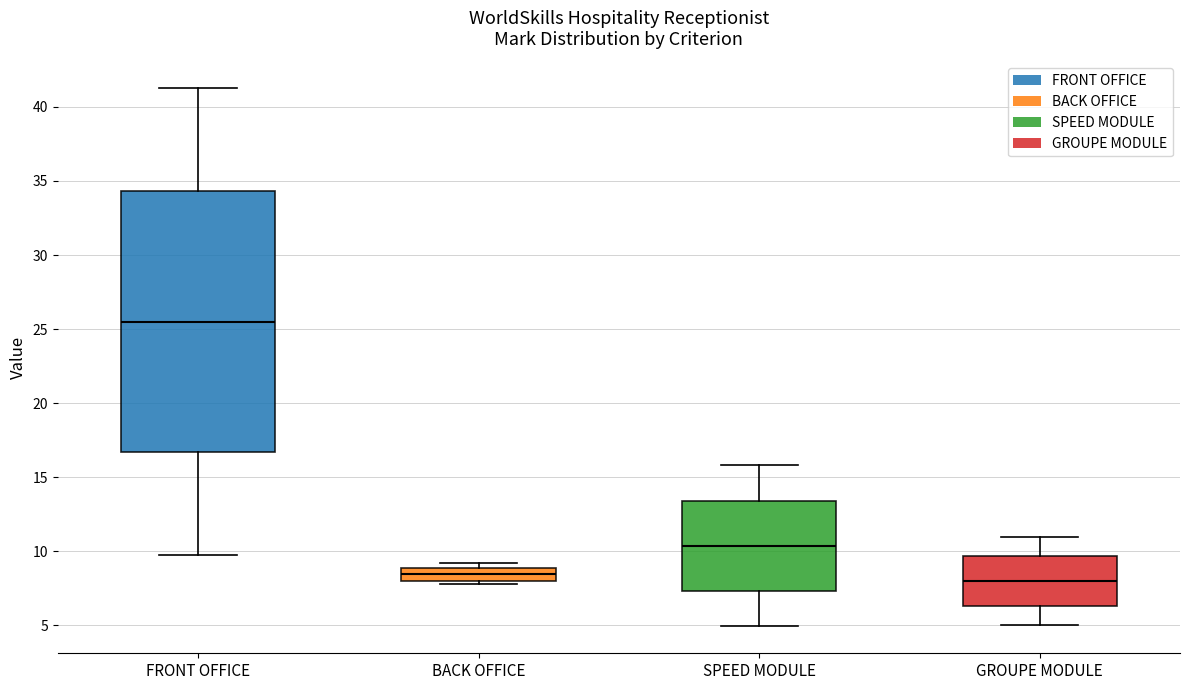

Comparing the boxes themselves (not the whiskers), which one is the tallest?

FRONT OFFICE